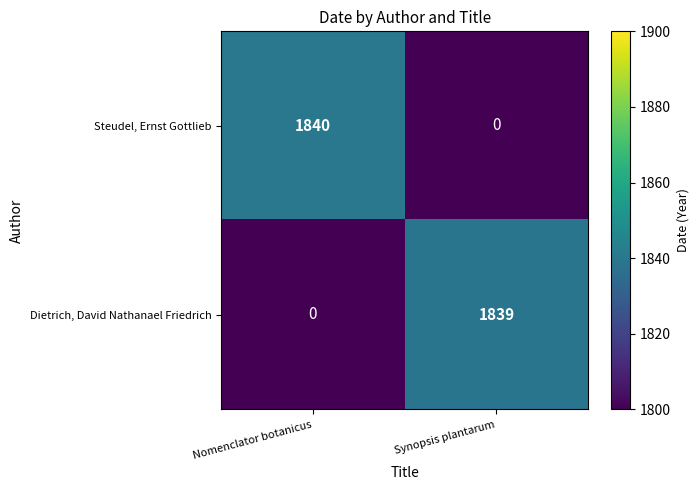

What is the difference between the maximum and minimum values in the Dietrich, David Nathanael Friedrich series?

1839